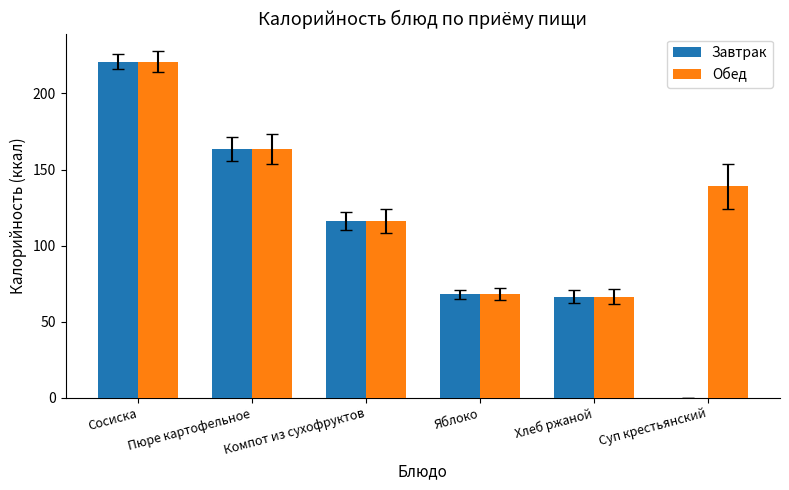

Between Сосиска and Суп крестьянский, which series saw the biggest shift?

Завтрак